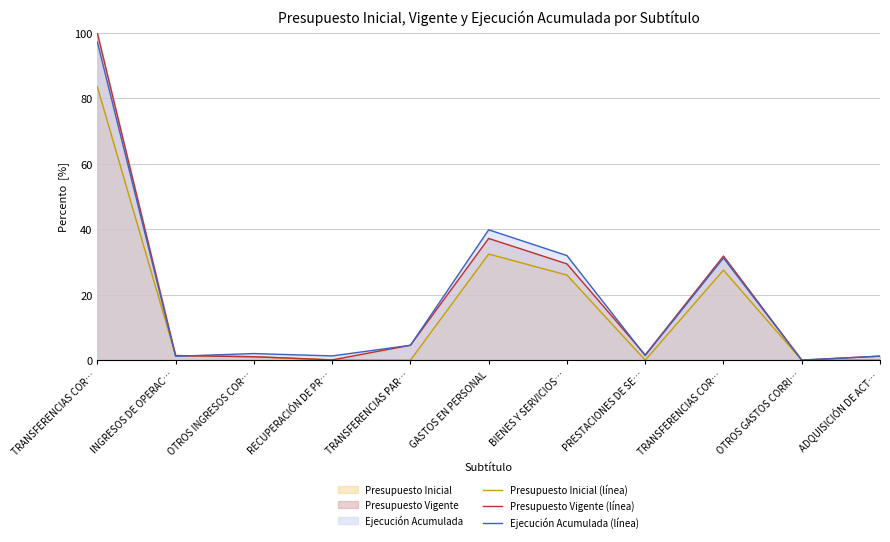

What is the greatest value displayed?

100.0